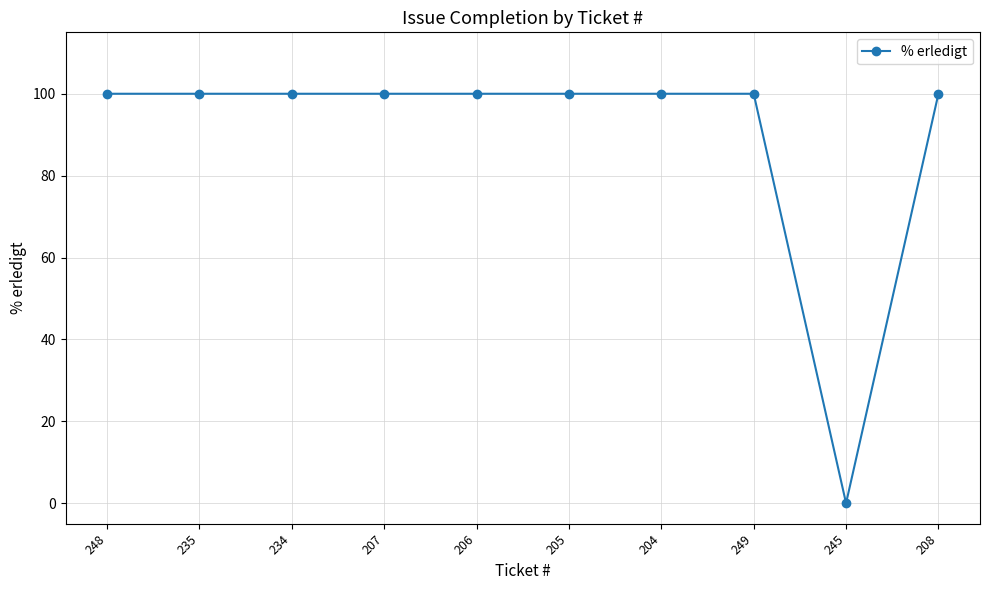

True or false: the data shows 151 at 205.

False